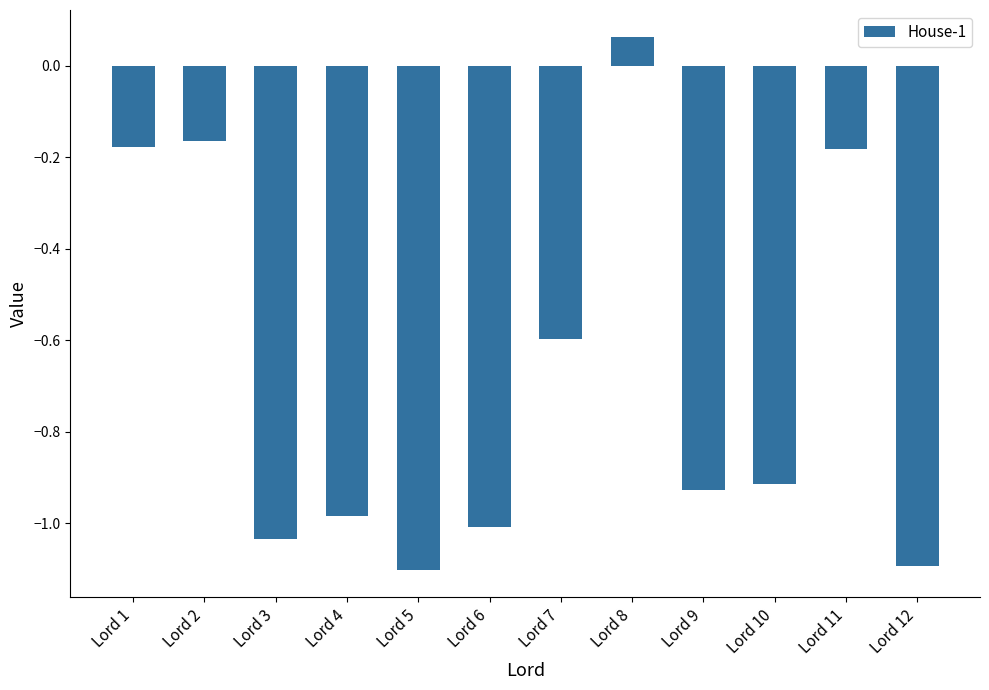

How many values are below zero?

11